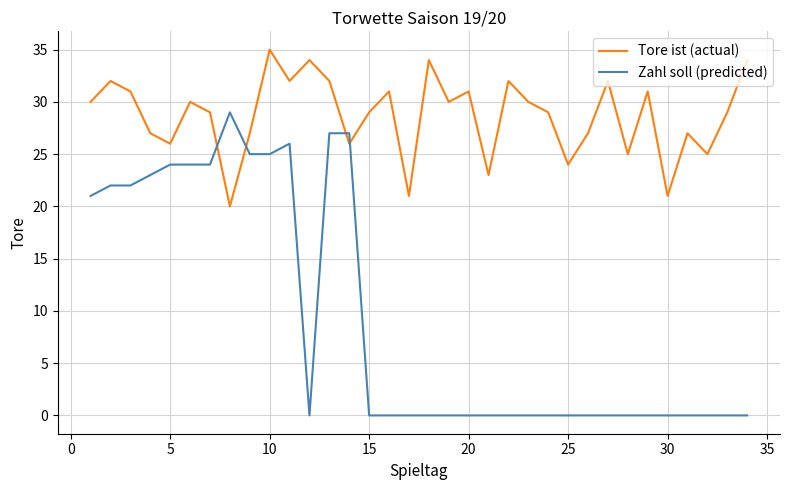

Which series has the largest range (max minus min)?

Zahl soll (predicted)